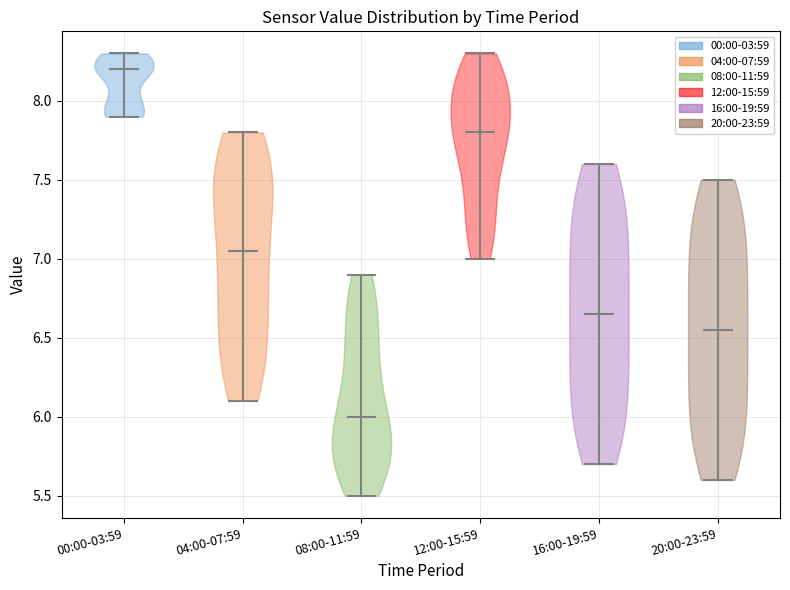

Reading left to right, read every violin against the y-axis: where its median line is, and the lowest and highest points it reaches. The values are not printed on the chart, so give them approximately, as read against the axis.

00:00-03:59: median line 8.20, lowest point 7.90, highest point 8.30
04:00-07:59: median line 7.05, lowest point 6.10, highest point 7.80
08:00-11:59: median line 6.00, lowest point 5.50, highest point 6.90
12:00-15:59: median line 7.80, lowest point 7.00, highest point 8.30
16:00-19:59: median line 6.65, lowest point 5.70, highest point 7.60
20:00-23:59: median line 6.55, lowest point 5.60, highest point 7.50